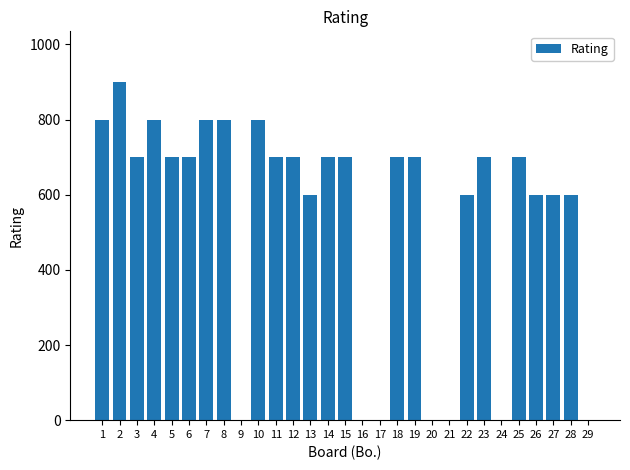

Does the chart contain stacked bars?

No